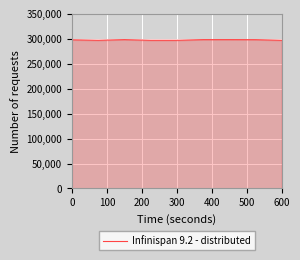

Does the chart display data point markers on the line(s)?

No